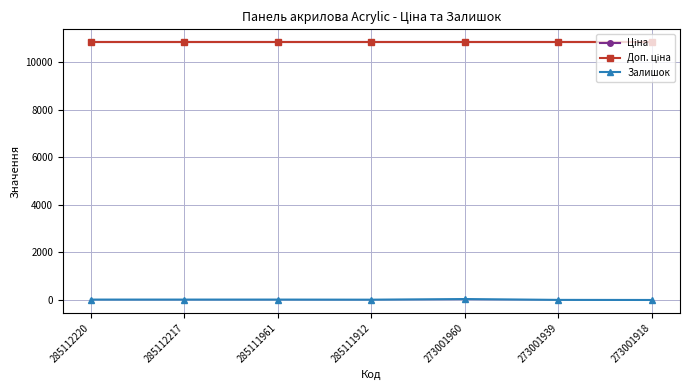

At which label does Ціна reach its minimum?

285112220